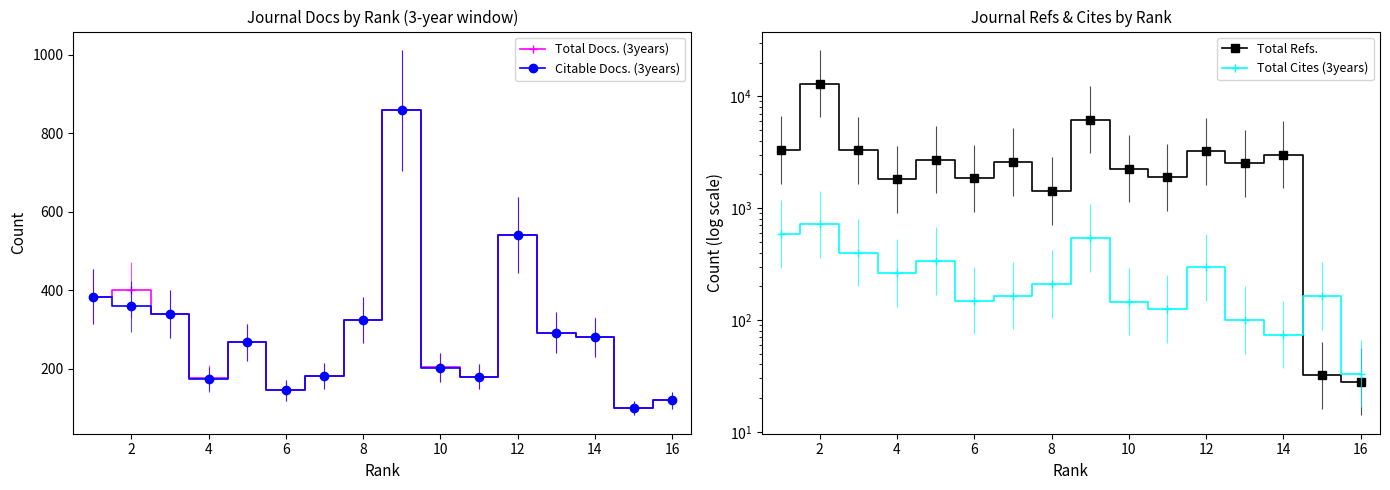

What is the maximum value for Total Docs. (3years)?

858